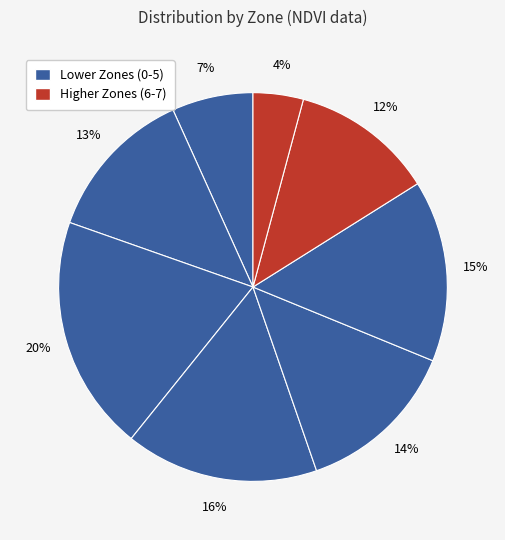

How many slices are in this pie chart?

8